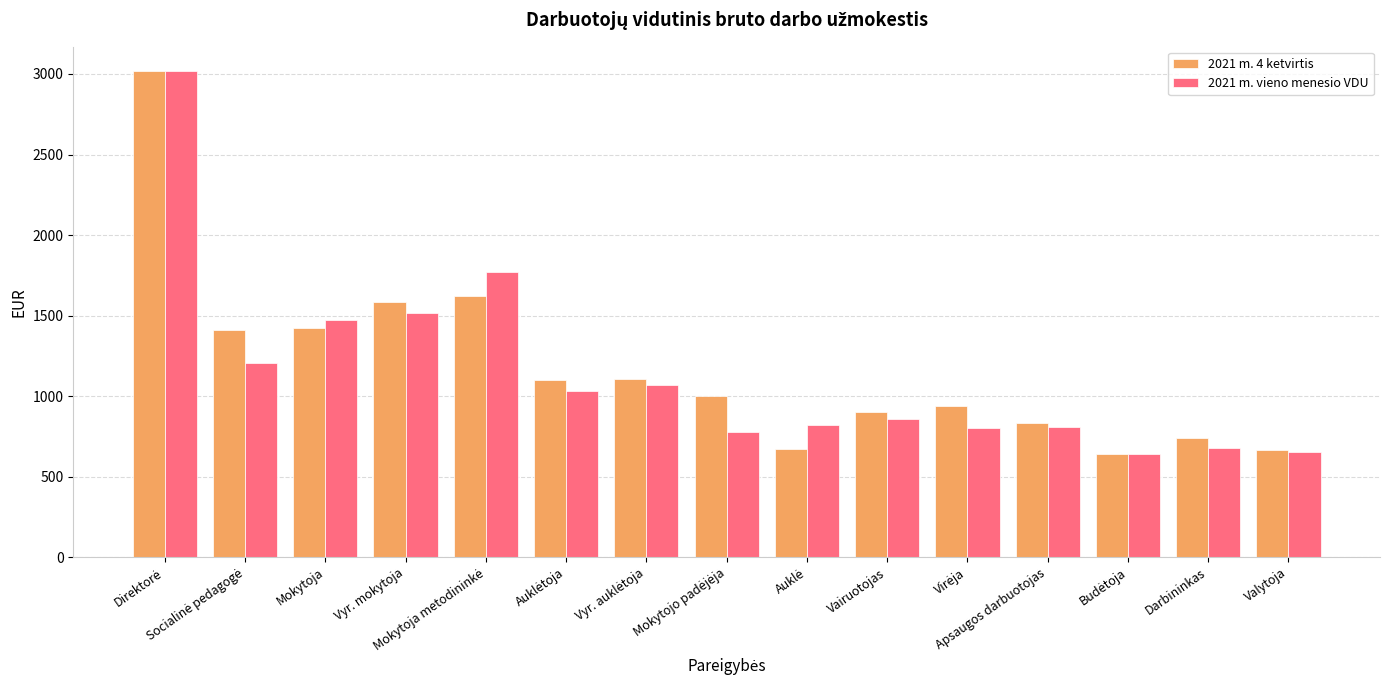

Read the 2021 m. 4 ketvirtis value at Valytoja.

666.5